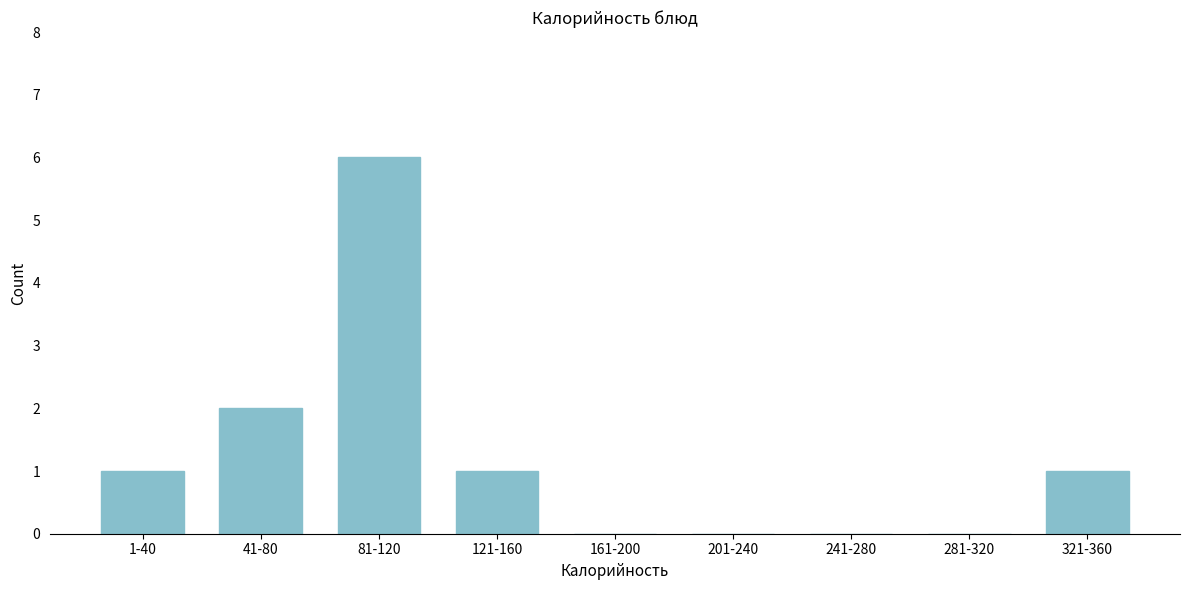

Reading left to right, what are all the values shown in this chart?

1-40=1	41-80=2	81-120=6	121-160=1	161-200=0	201-240=0	241-280=0	281-320=0	321-360=1